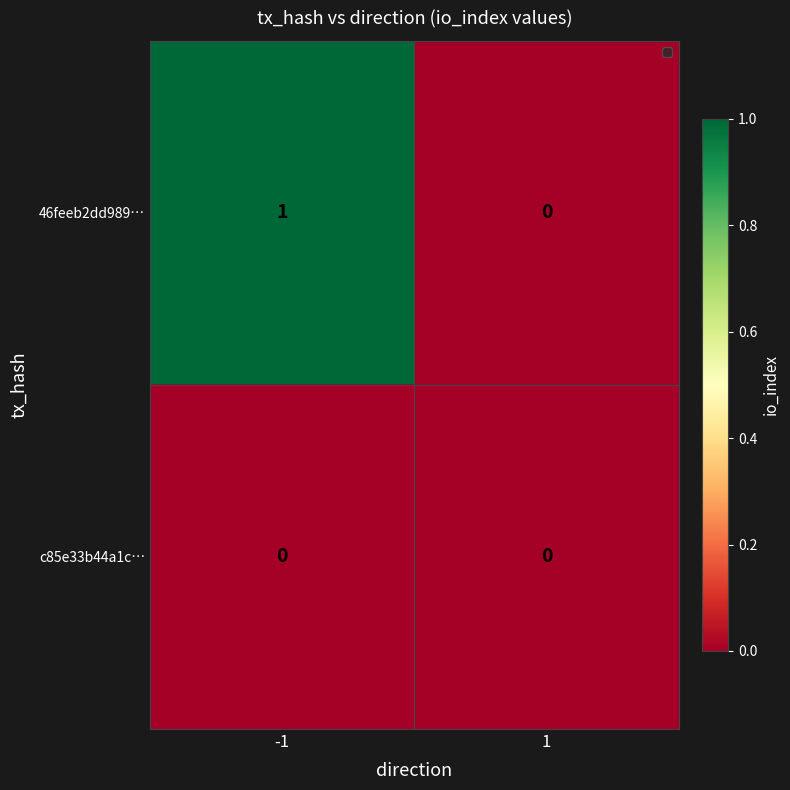

Which series has the largest total across all categories?

46feeb2dd989…